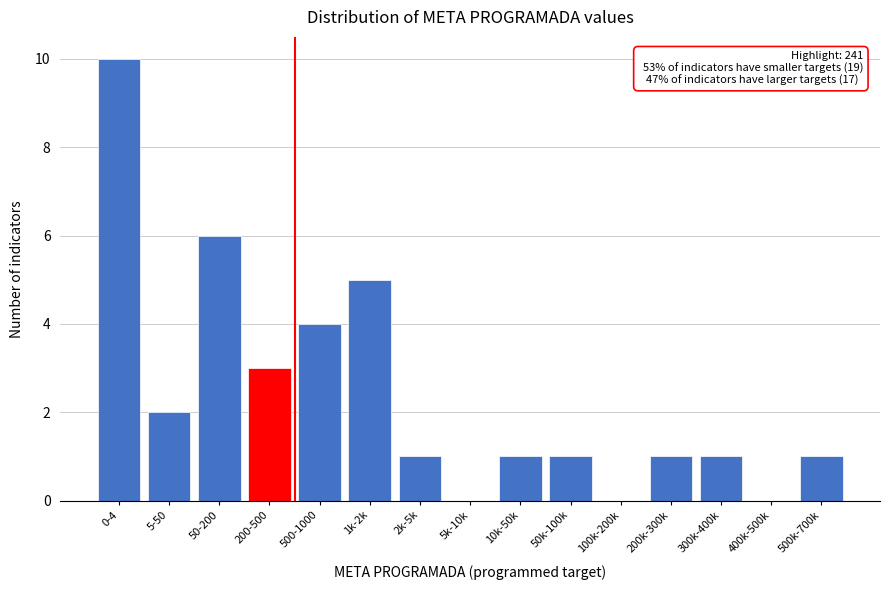

Reading right to left, list all the values displayed in this chart.

500k-700k=1	400k-500k=0	300k-400k=1	200k-300k=1	100k-200k=0	50k-100k=1	10k-50k=1	5k-10k=0	2k-5k=1	1k-2k=5	500-1000=4	200-500=3	50-200=6	5-50=2	0-4=10